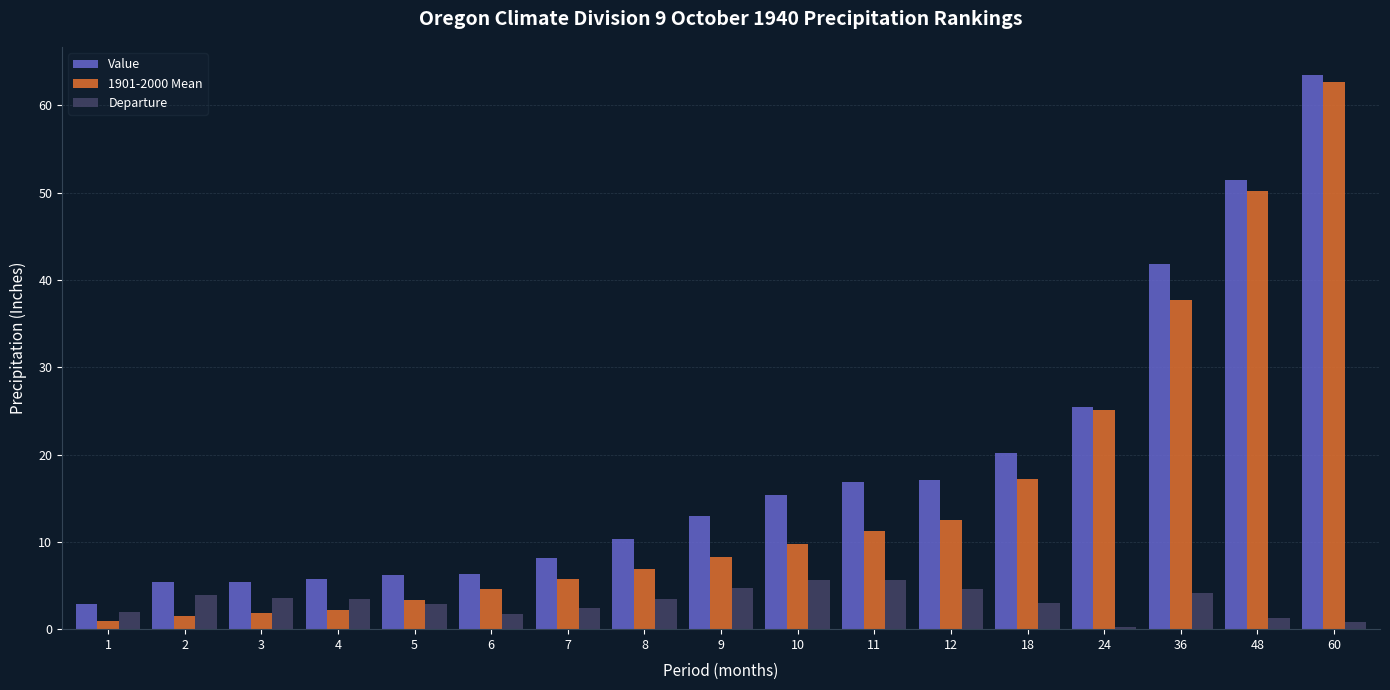

How many bars are there in total?

51